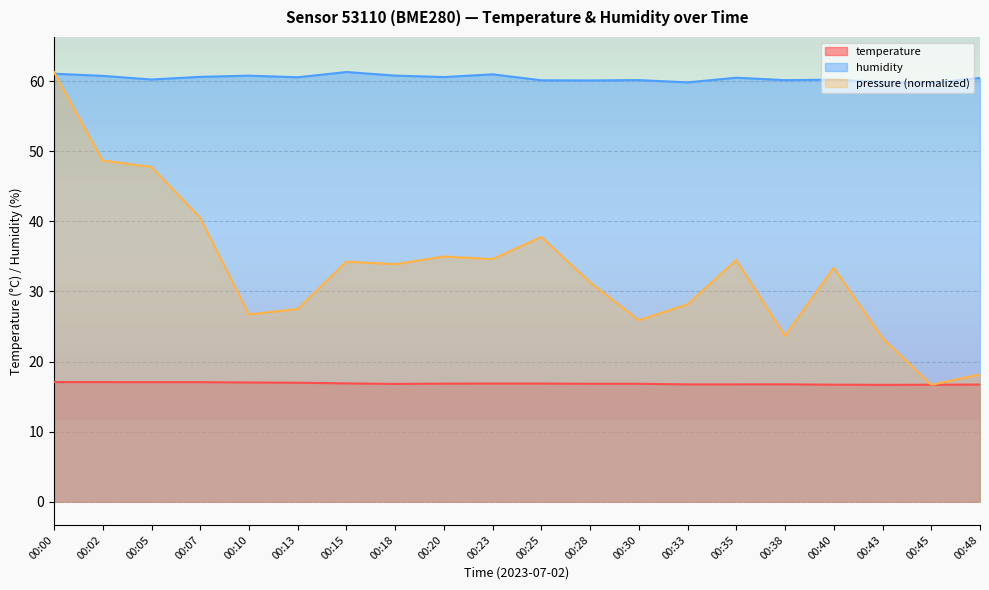

True or false: humidity and pressure_scaled intersect in this chart.

True